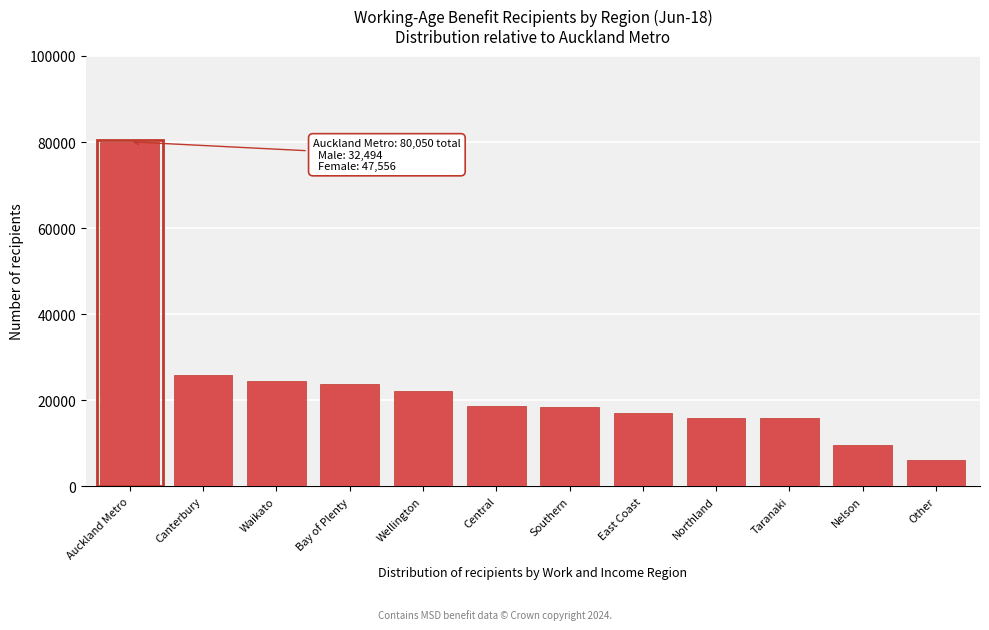

What is the difference between the values at Bay of Plenty and Southern?

5463